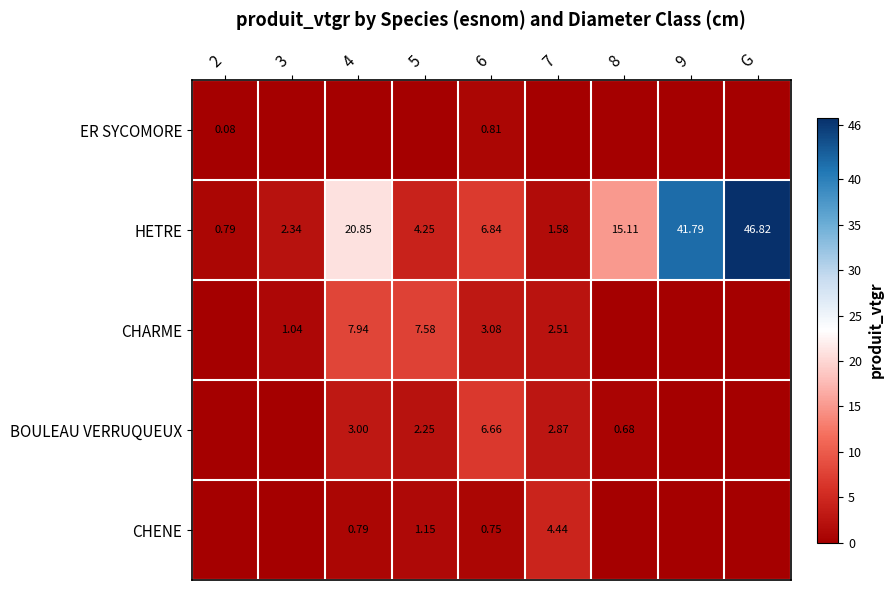

Is the value of ER SYCOMORE at 4 greater than the value of CHARME at 9?

No